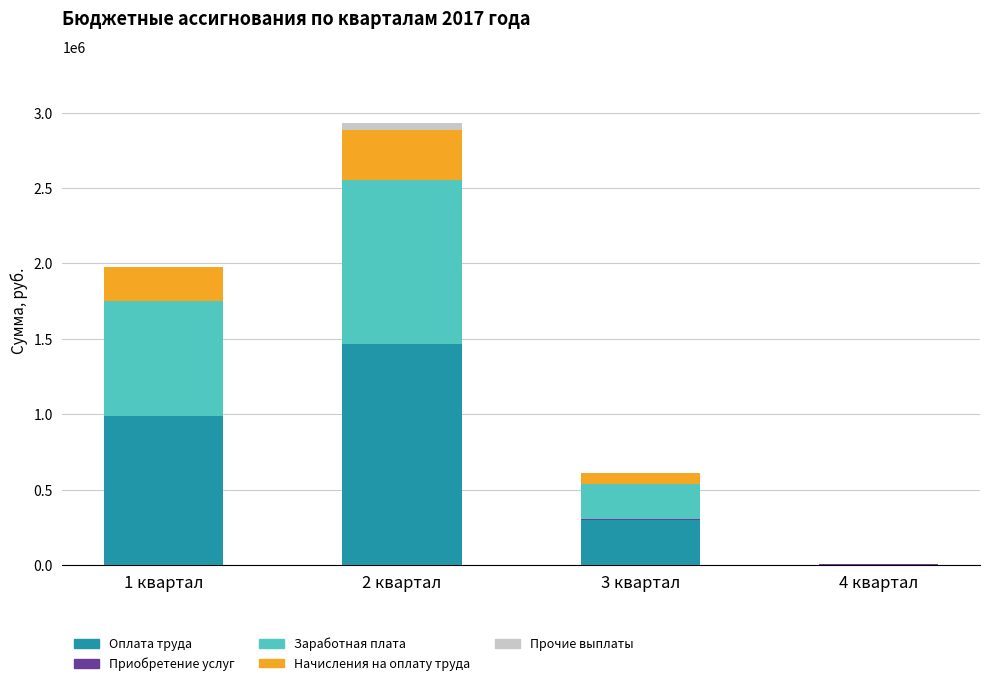

At which category is the sum across all series the highest?

2 квартал